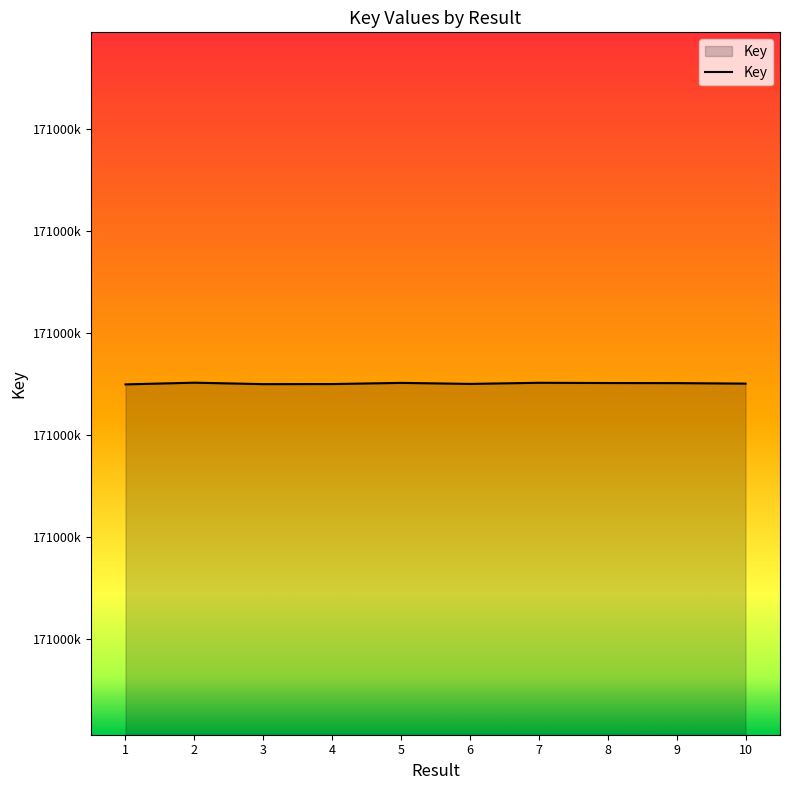

Does the chart have visible grid lines?

No